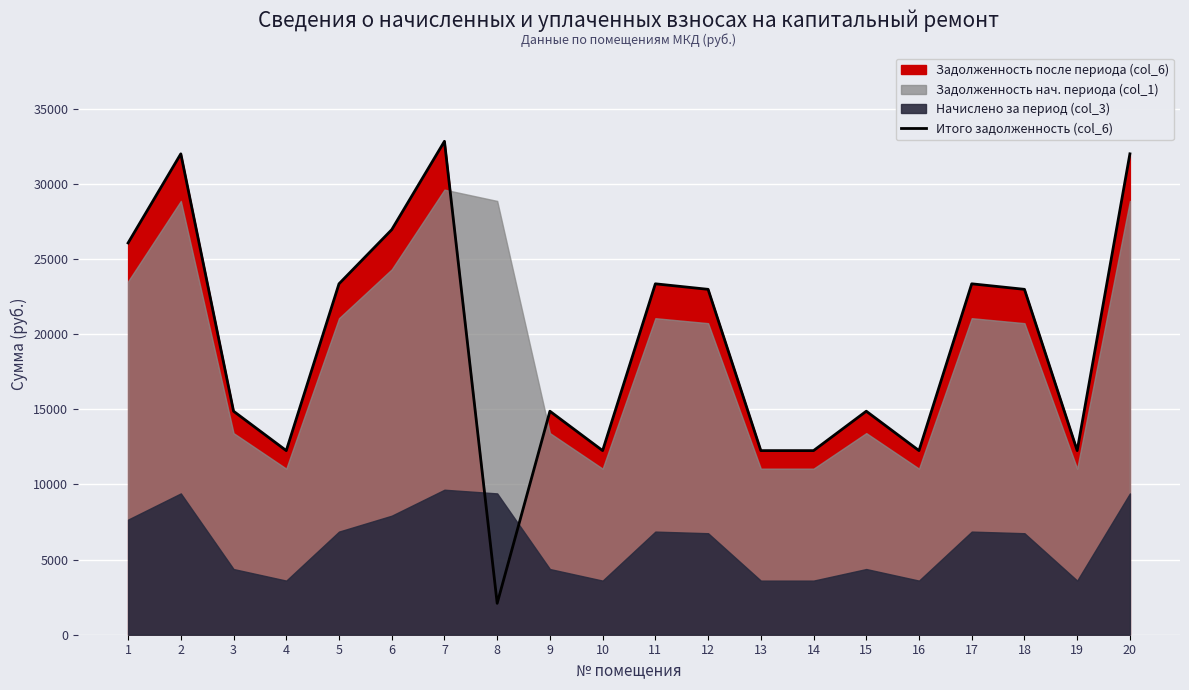

At which category does the data reach its first local valley?

4